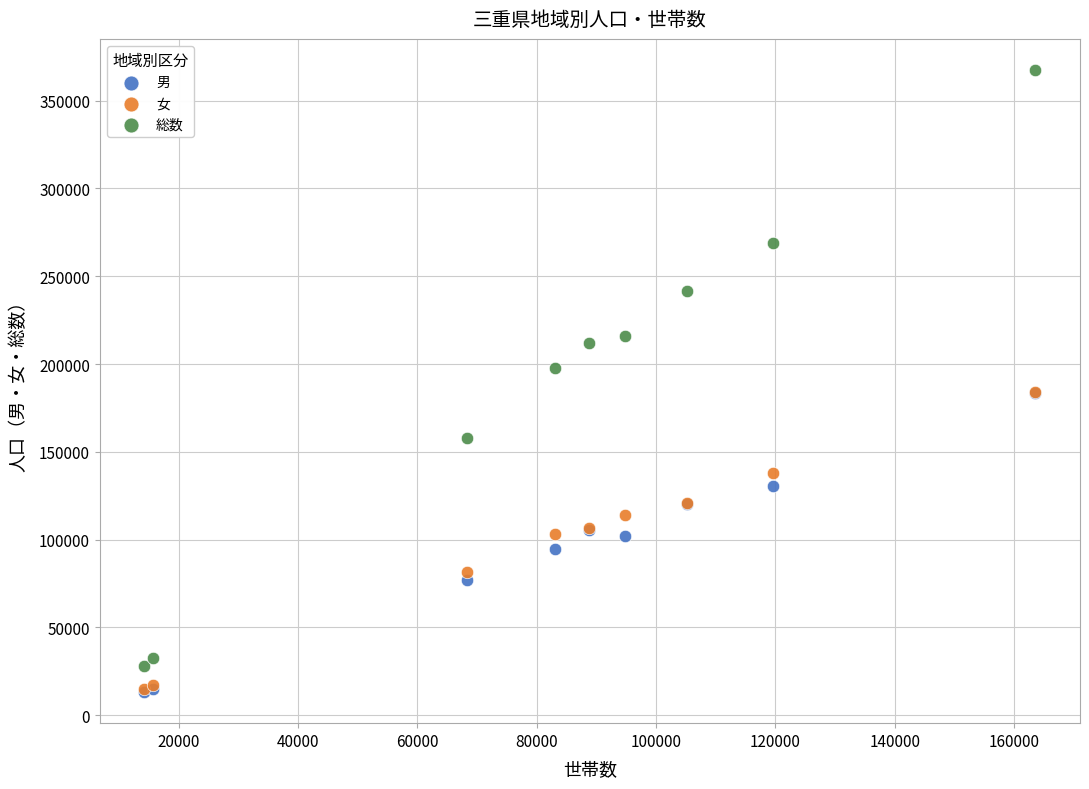

Which series reaches the maximum Y coordinate?

総数